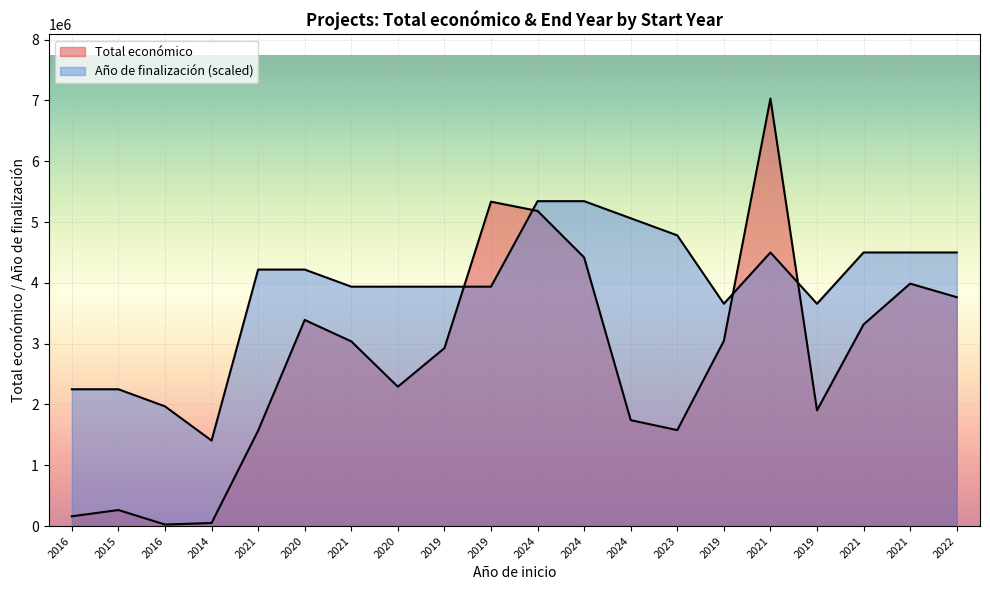

What is the total value across all series at 2016?

2410554.1